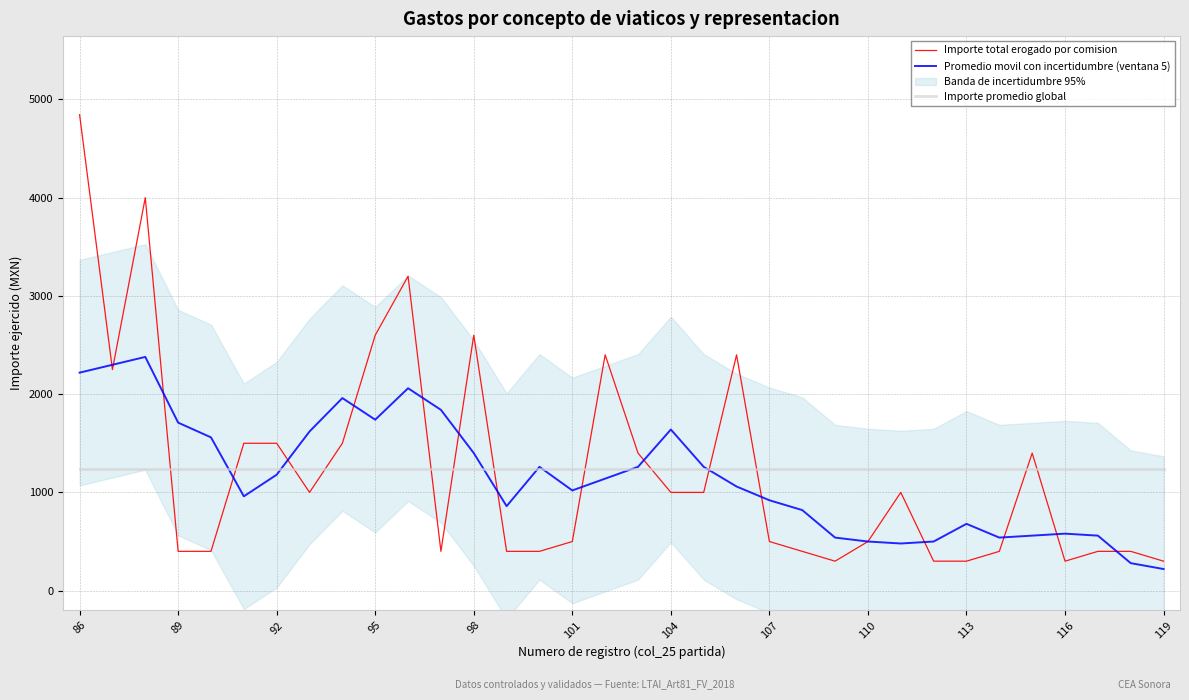

The value of Promedio movil con incertidumbre (ventana 5) at 86 is 2218.8. True or false?

True